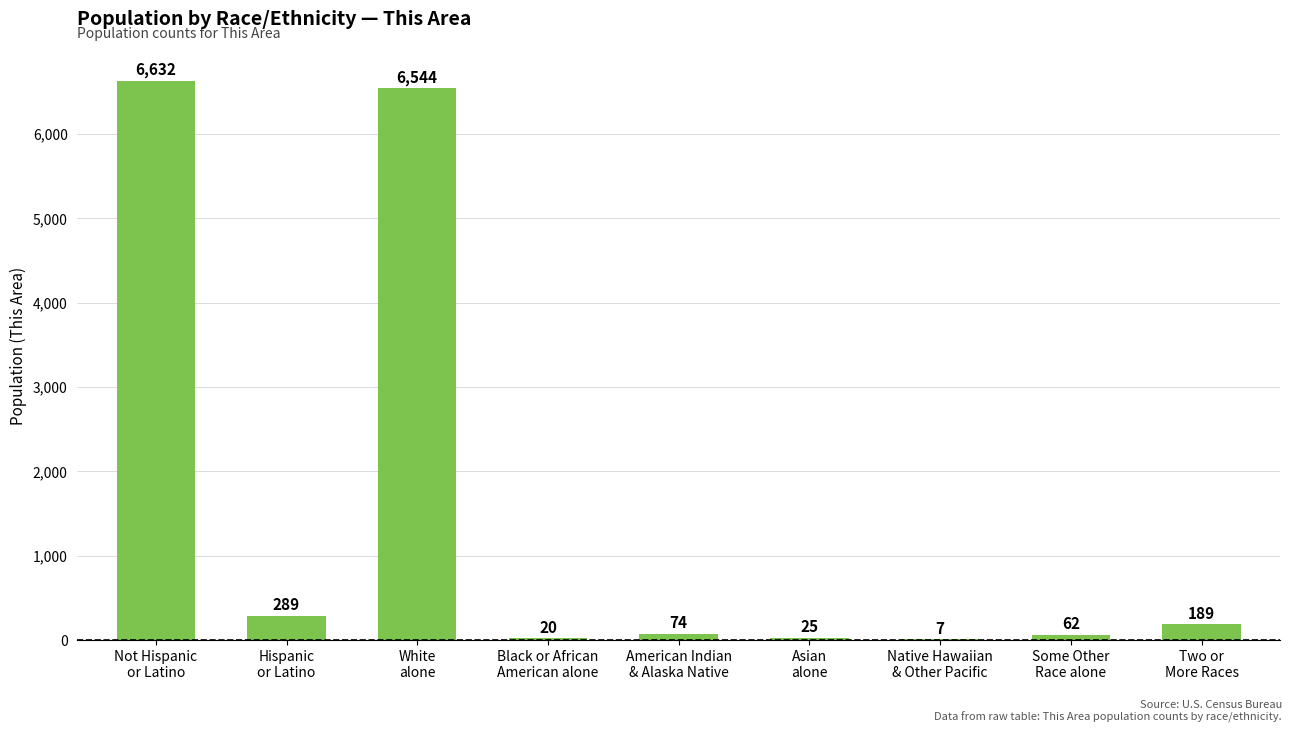

Approximately how many times larger is the value at Hispanic
or Latino compared to Two or
More Races?

1.5